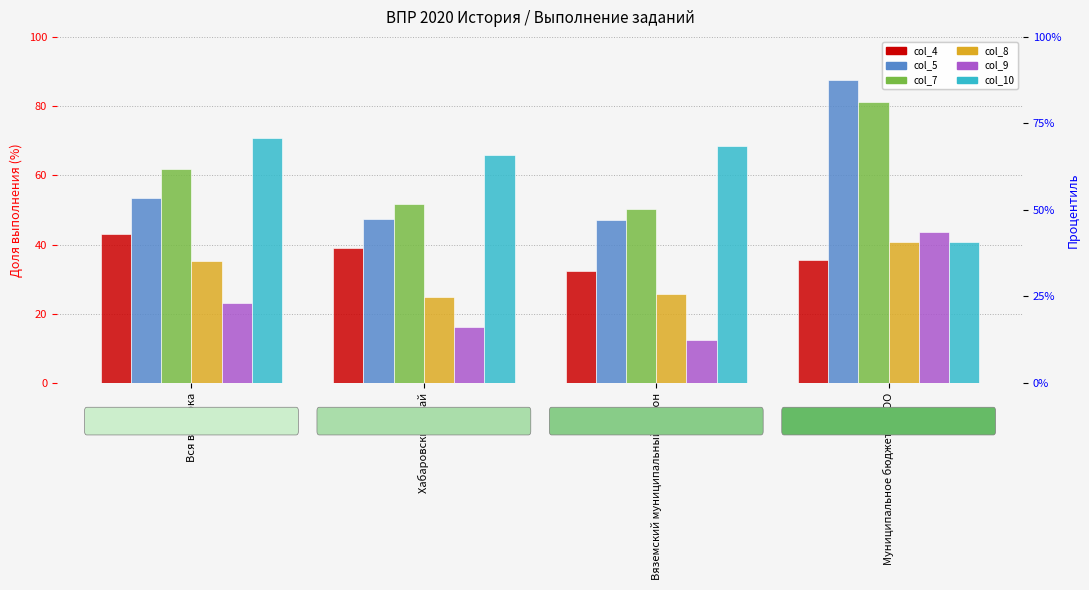

Which series has the largest total across all categories?

col_10